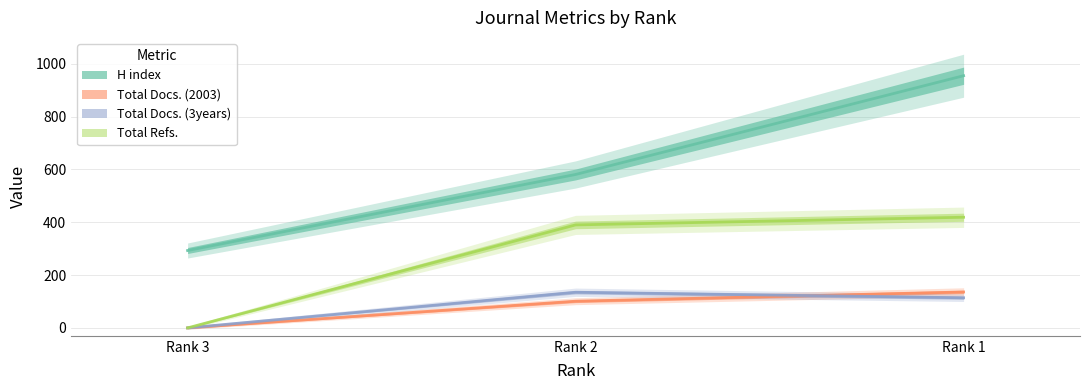

Reading left to right, list all the values displayed in this chart.

H index: Rank 3=293	Rank 2=581	Rank 1=955
Total Docs. (2003): Rank 3=0	Rank 2=101	Rank 1=136
Total Docs. (3years): Rank 3=0	Rank 2=135	Rank 1=114
Total Refs.: Rank 3=0	Rank 2=390	Rank 1=419